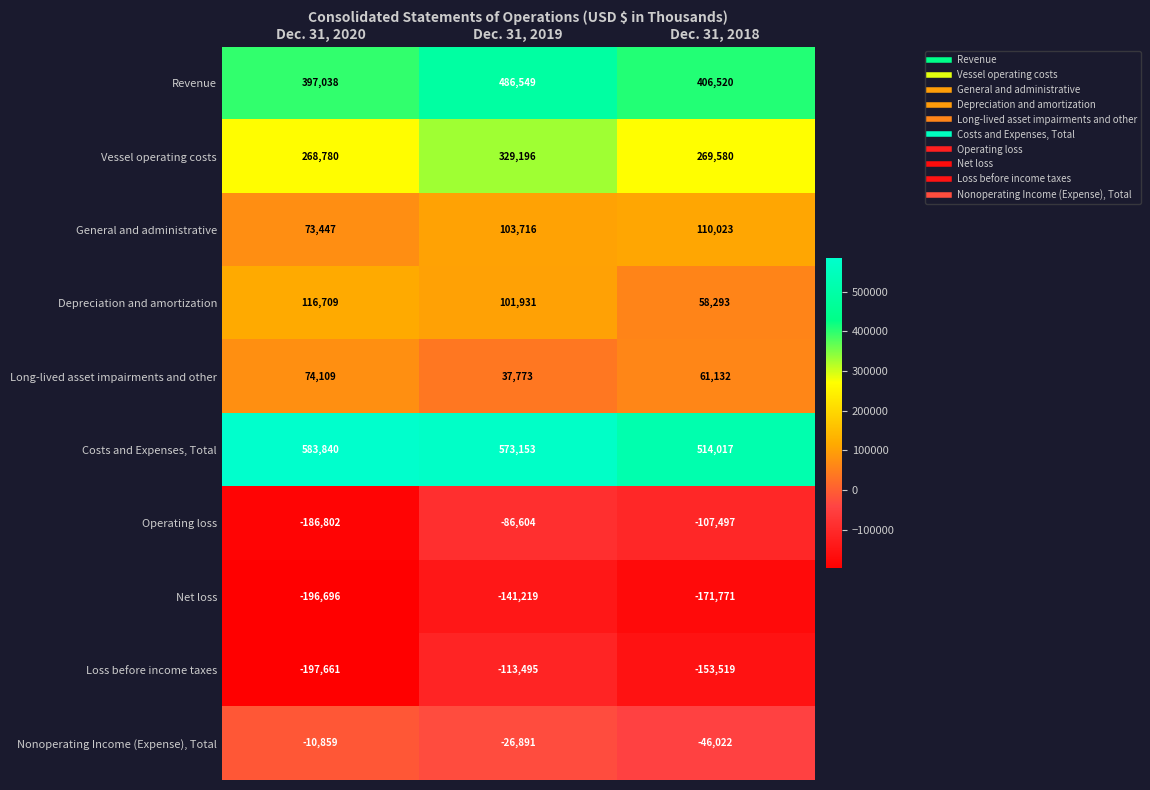

What is the difference between the Depreciation and amortization values at Dec. 31, 2020 and Dec. 31, 2019?

14778